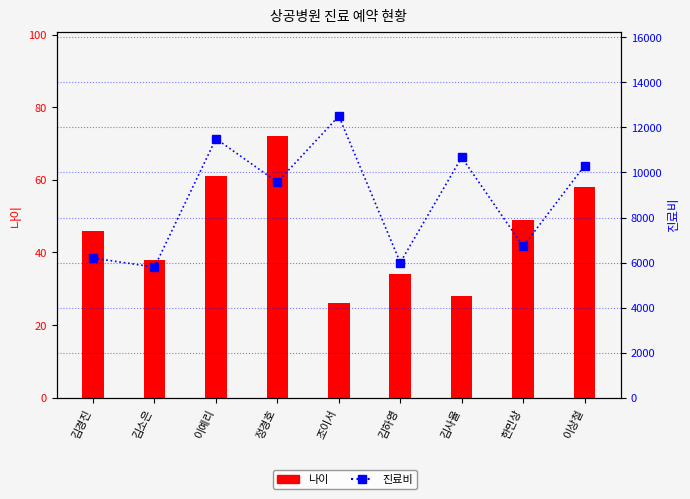

What is the spread (max minus min) of values at 한민상?

6671